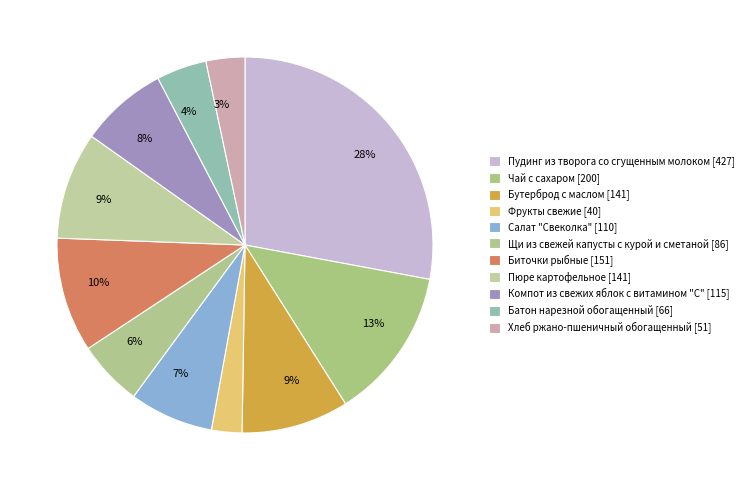

How many slices are in this pie chart?

11